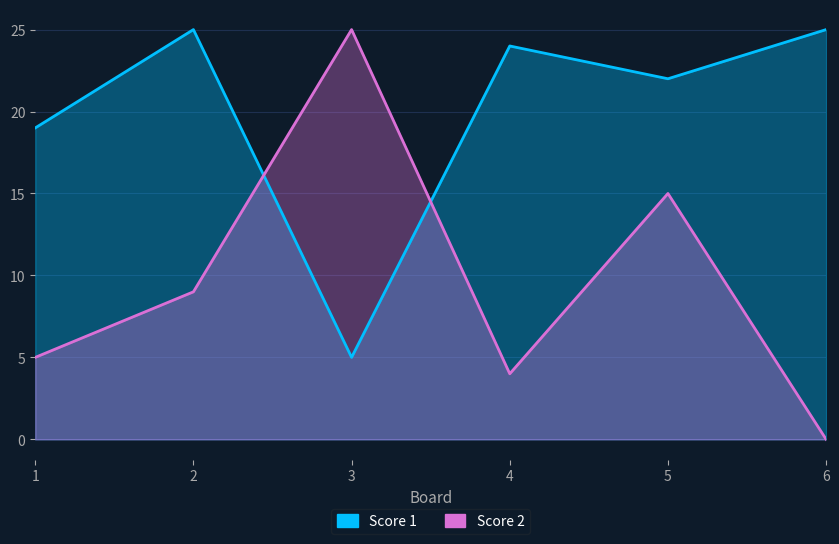

What is the value of the Score 2 point at the 1st from the left?

5